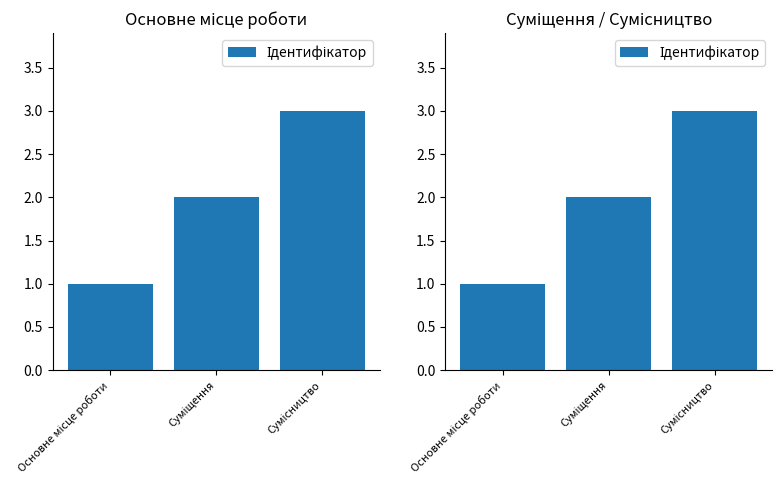

Count the number of data series in this chart.

1